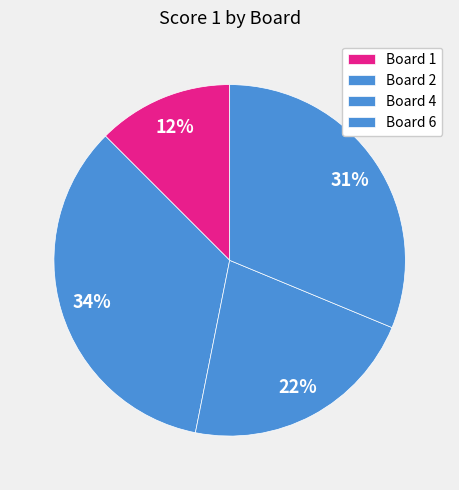

True or false: Board 4 accounts for 13% of the total.

False